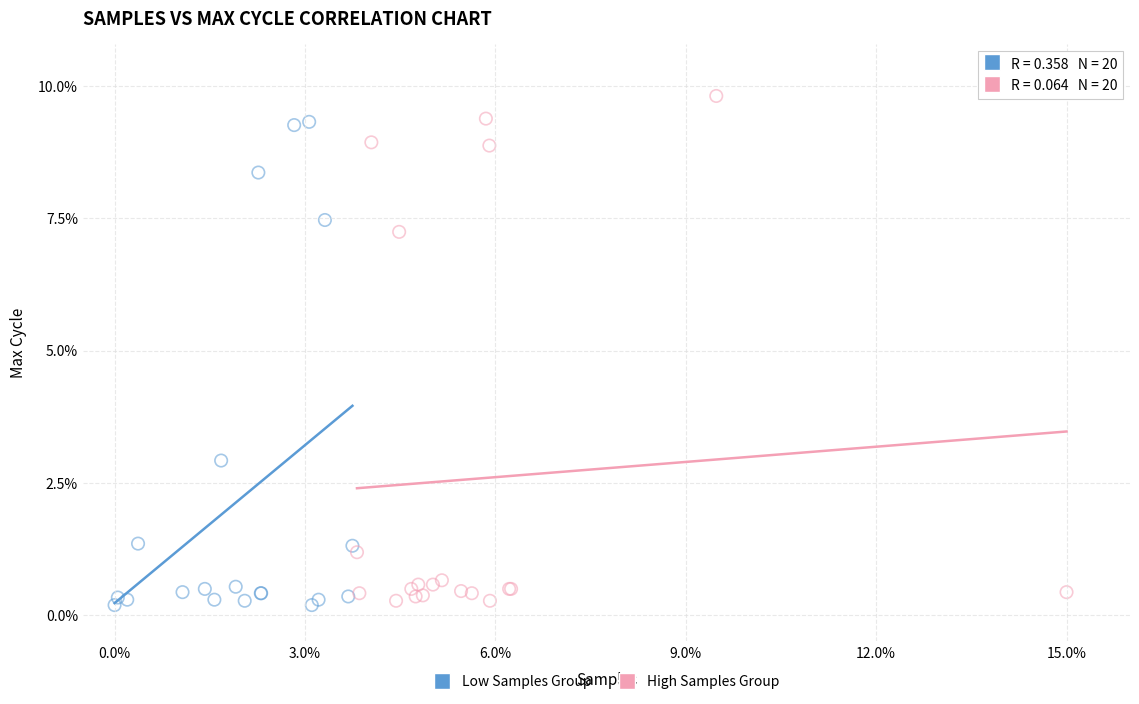

Which series reaches the maximum Y coordinate?

High Samples Group